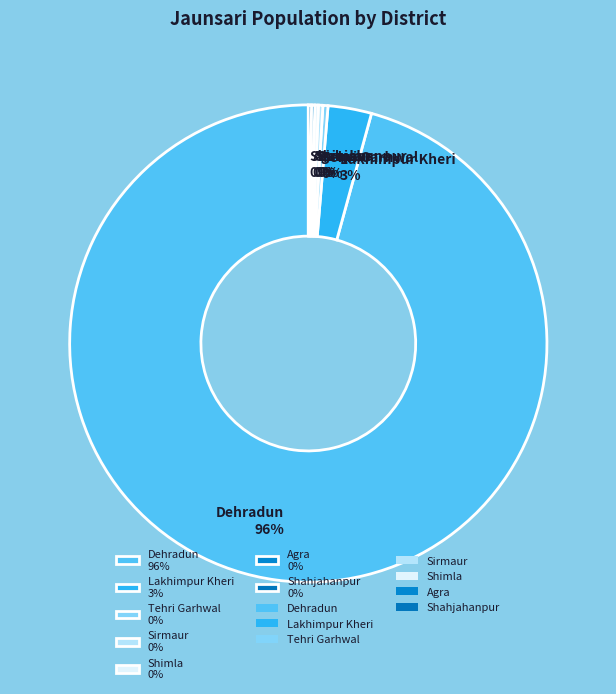

The Tehri Garhwal 0% slice represents 0% of the pie. True or false?

True